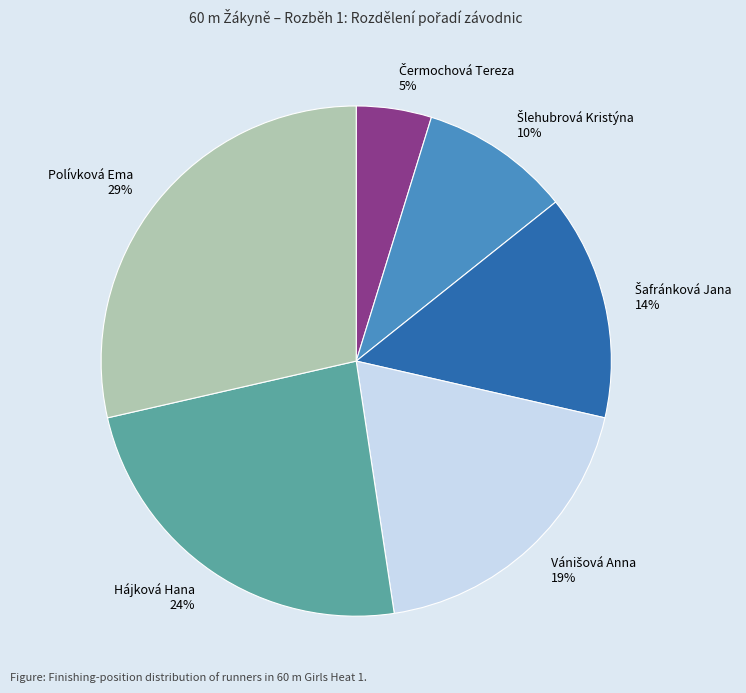

How many segments does this pie chart have?

6